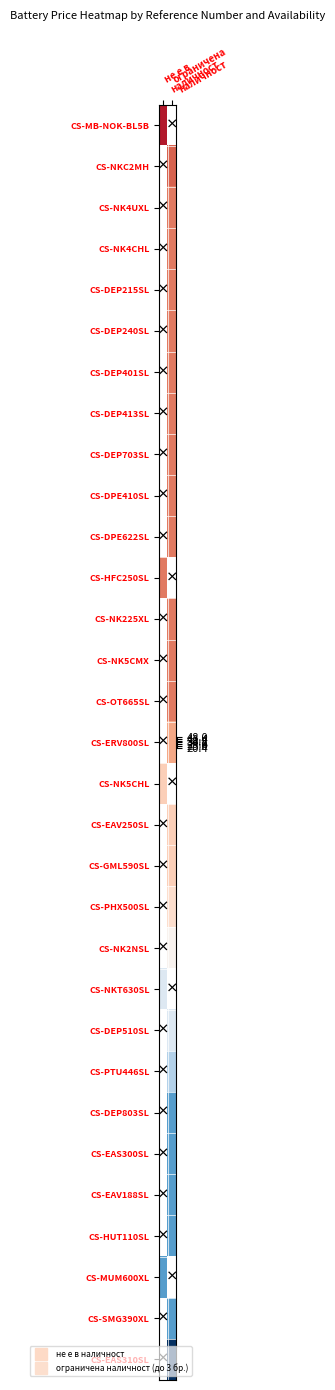

At which label is CS-HFC250SL closest to 25?

не е в наличност